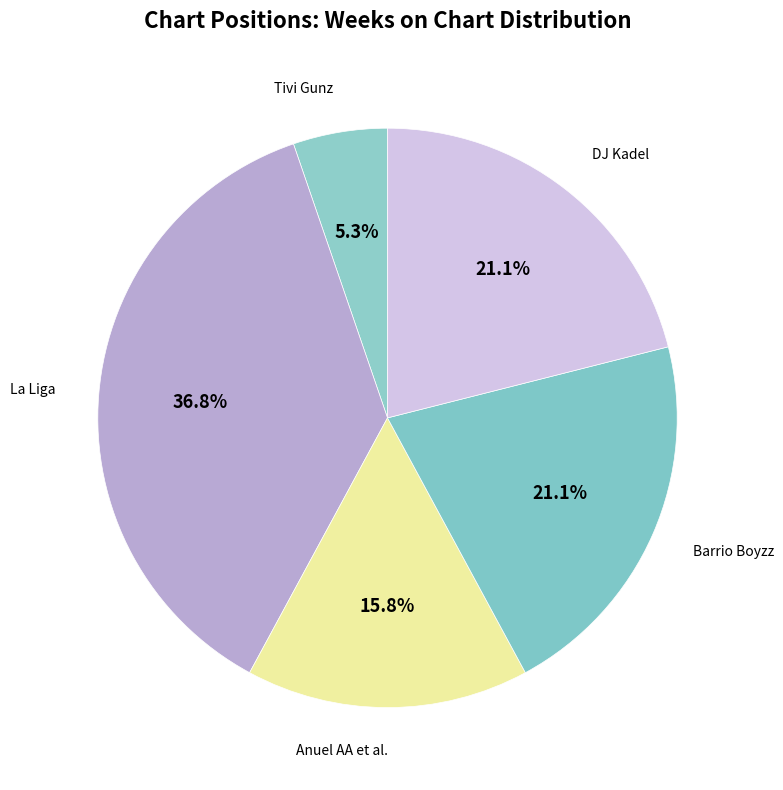

To the nearest percent, what is the average slice percentage?

20%